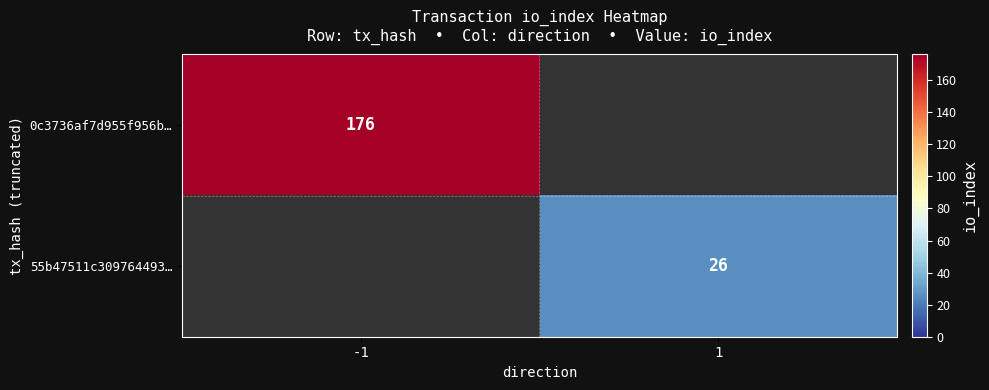

The 55b47511c309764493… series shows 42 at 1. True or false?

False